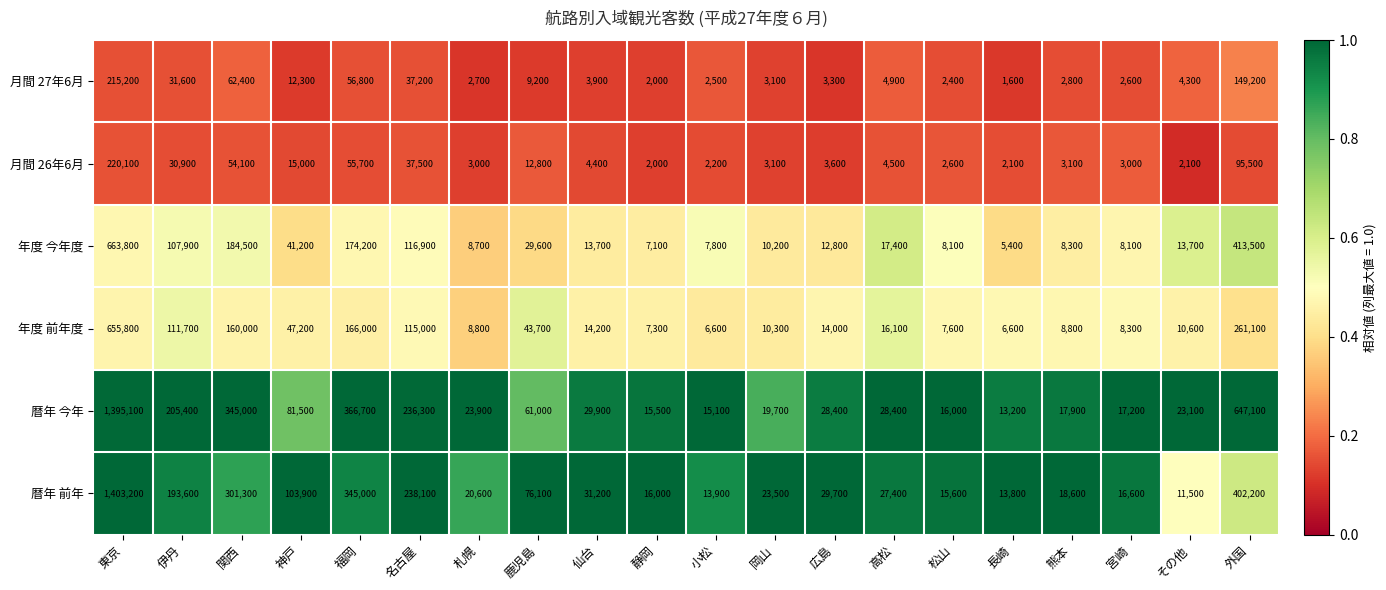

What is the sum of all 月間 26年6月 values?

557300